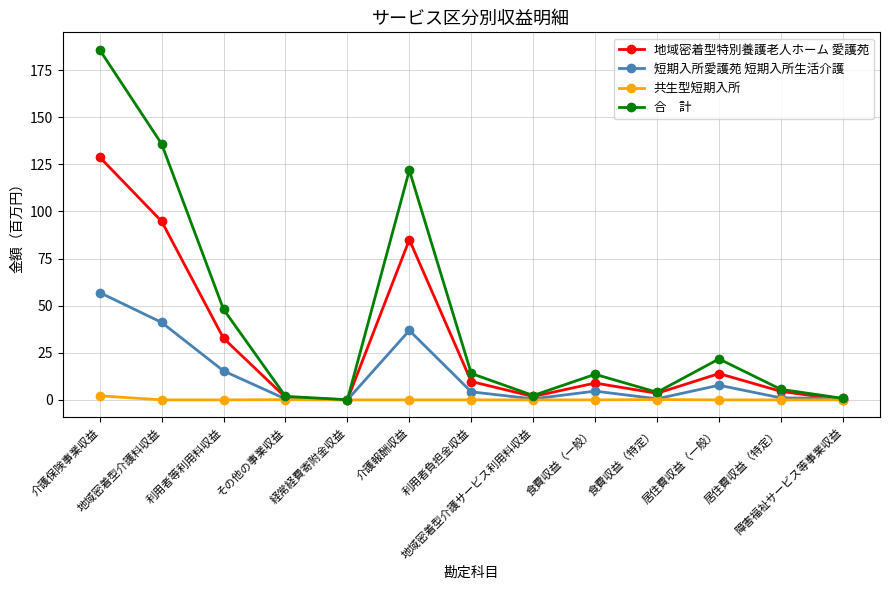

What is the greatest value displayed?

185.7